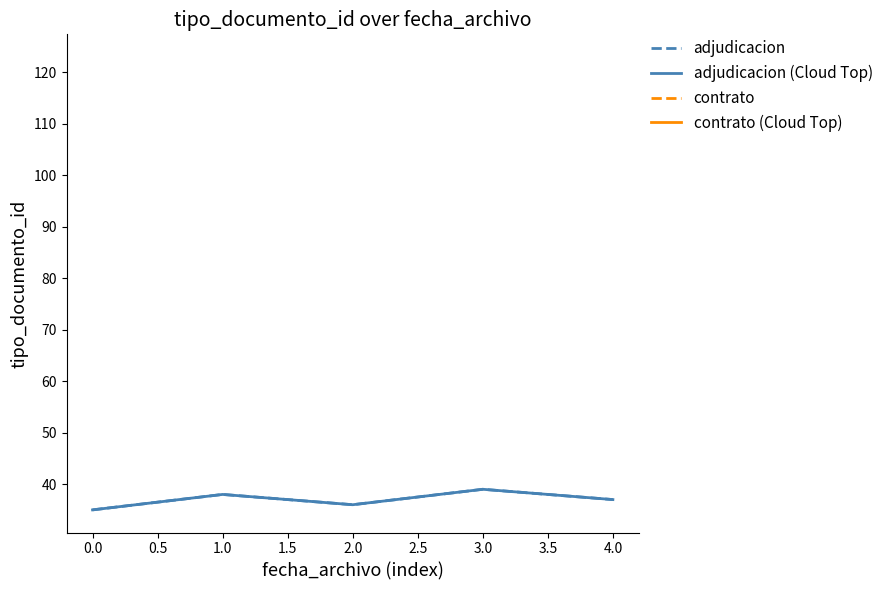

How many adjudicacion (Cloud Top) values are between 36 and 38?

3